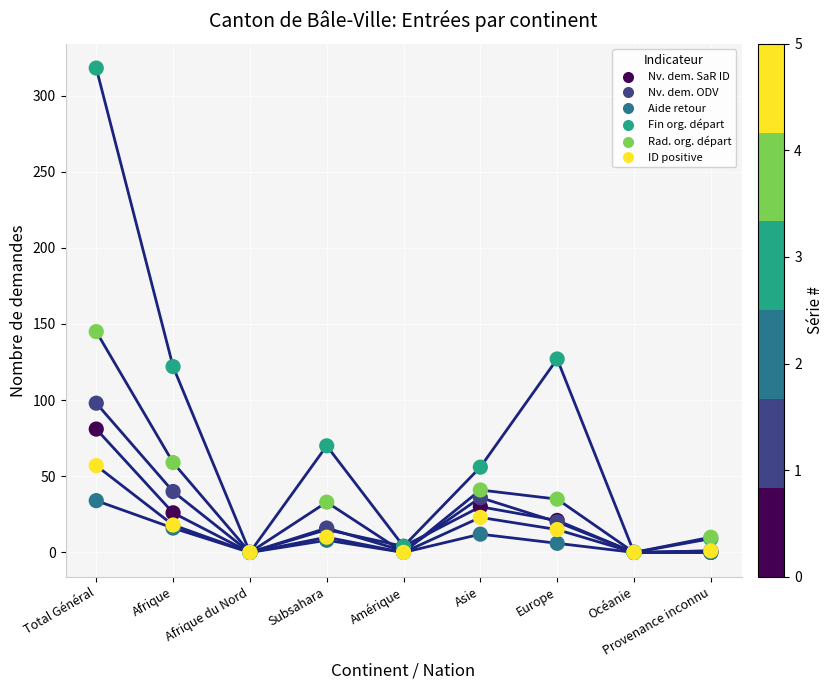

Across all series, what Y value is closest to 159?

145